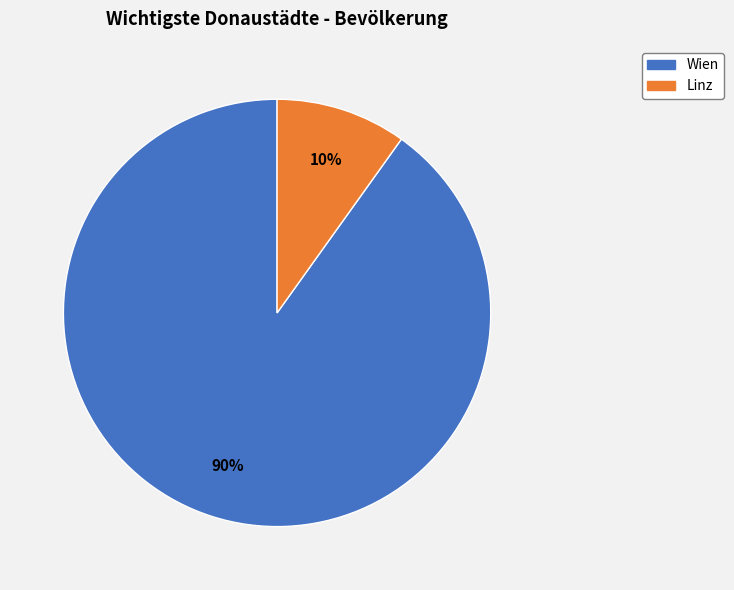

What is the ratio of the value at Linz to the value at Wien?

0.1